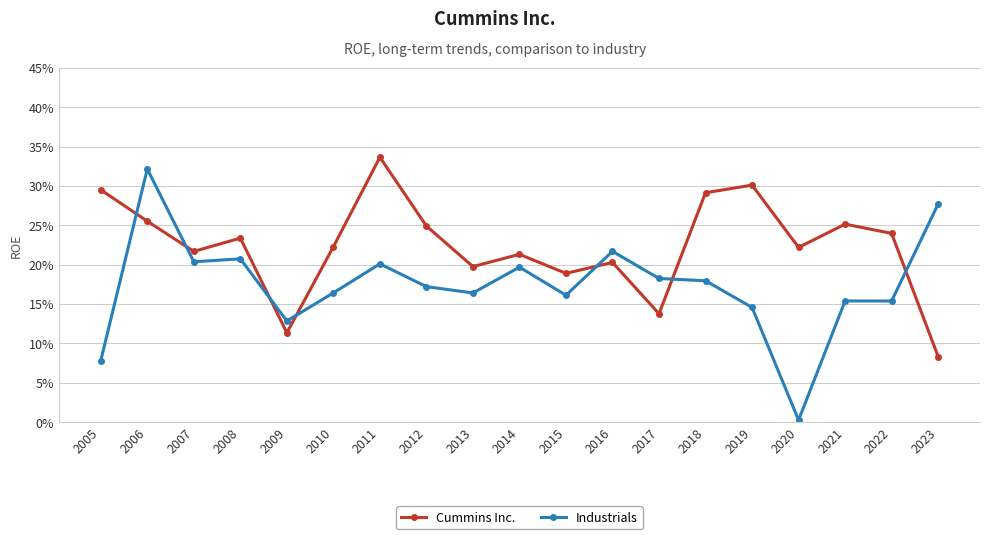

At which category is the sum across all series the highest?

2006